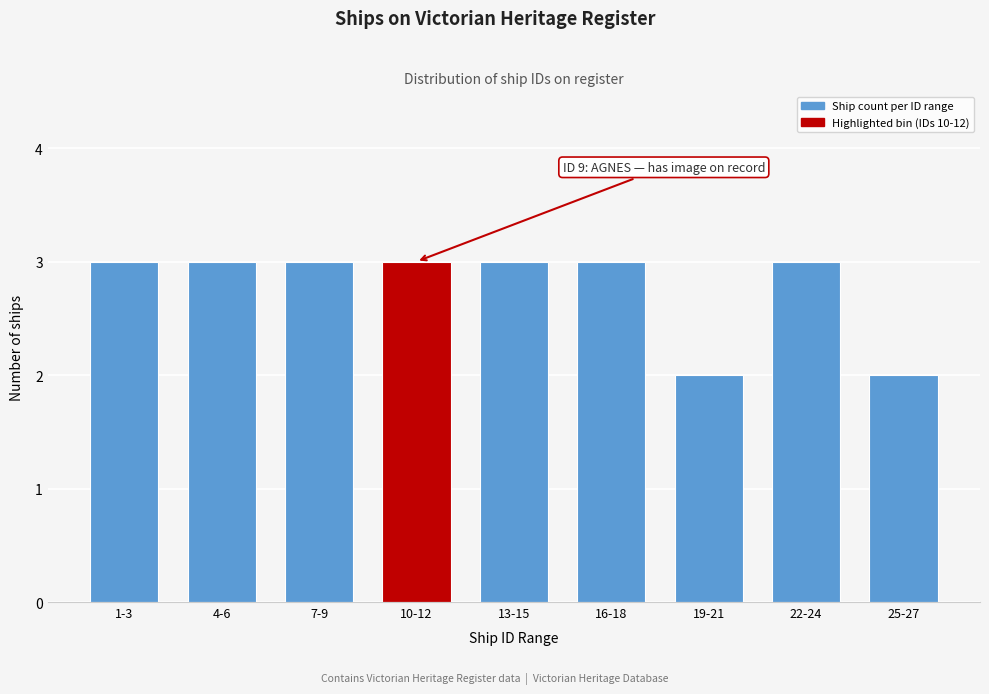

Reading right to left, transcribe all the data shown in this chart.

25-27=2	22-24=3	19-21=2	16-18=3	13-15=3	10-12=3	7-9=3	4-6=3	1-3=3